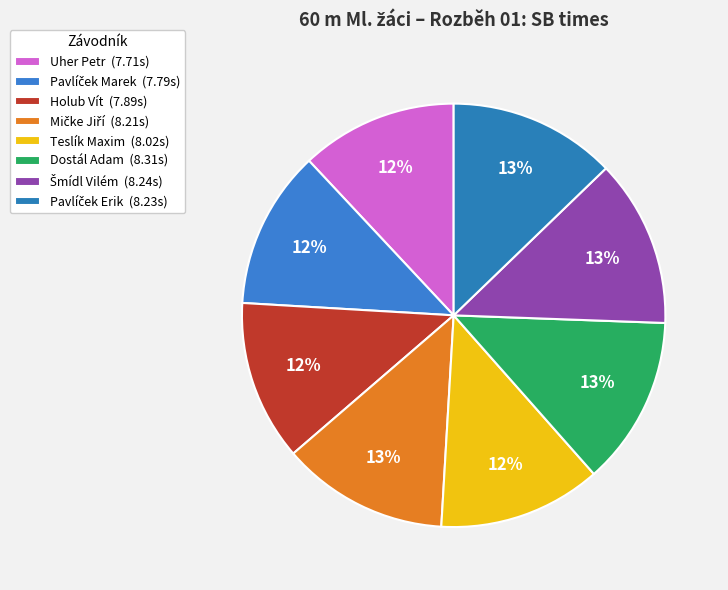

To the nearest percent, what is the average slice percentage?

12%